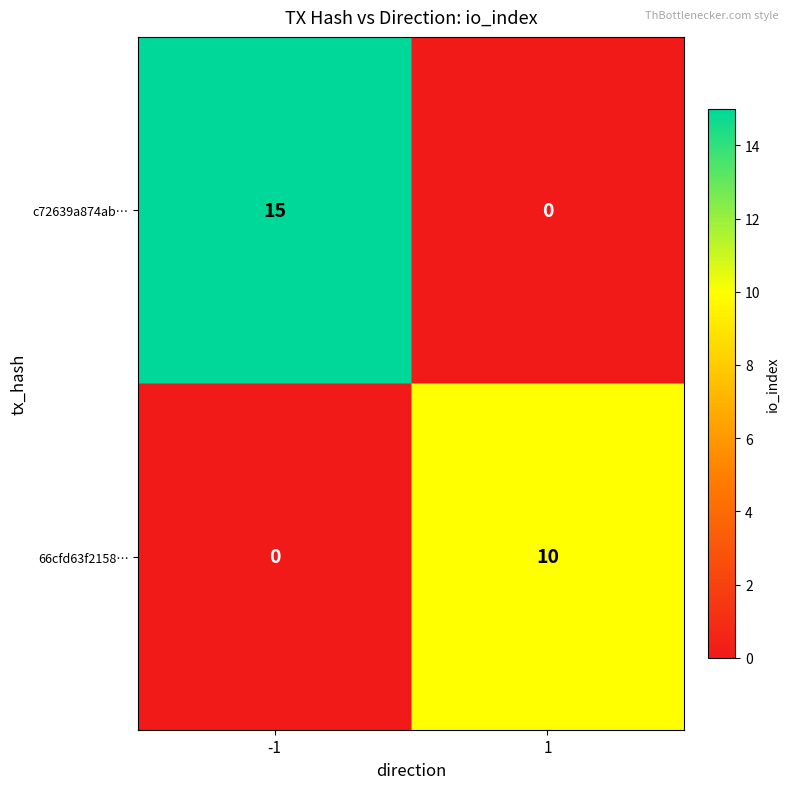

What is the difference between the highest and lowest values at -1?

15